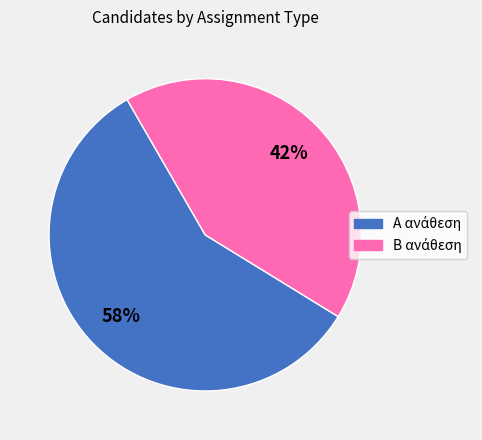

To the nearest percent, what is the difference between the largest and smallest slice percentages?

16%